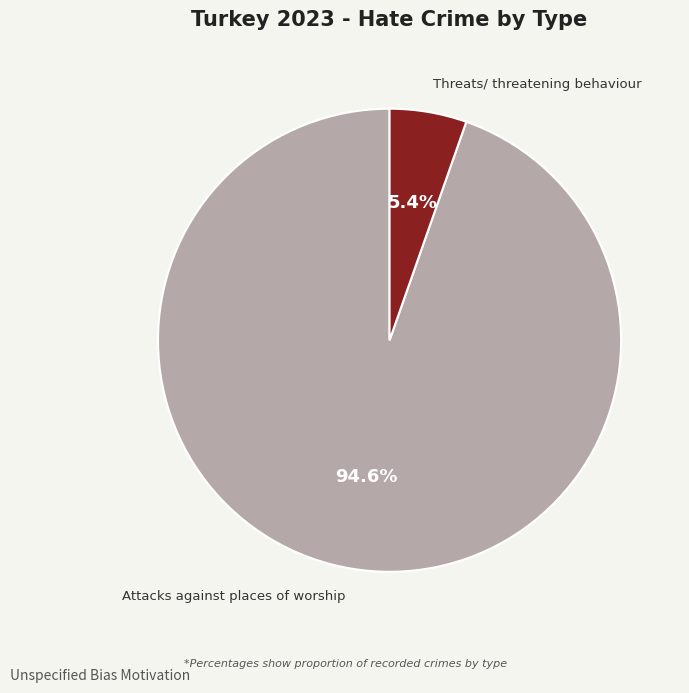

What percentage is the Attacks against places of worship slice, to the nearest percent?

95%